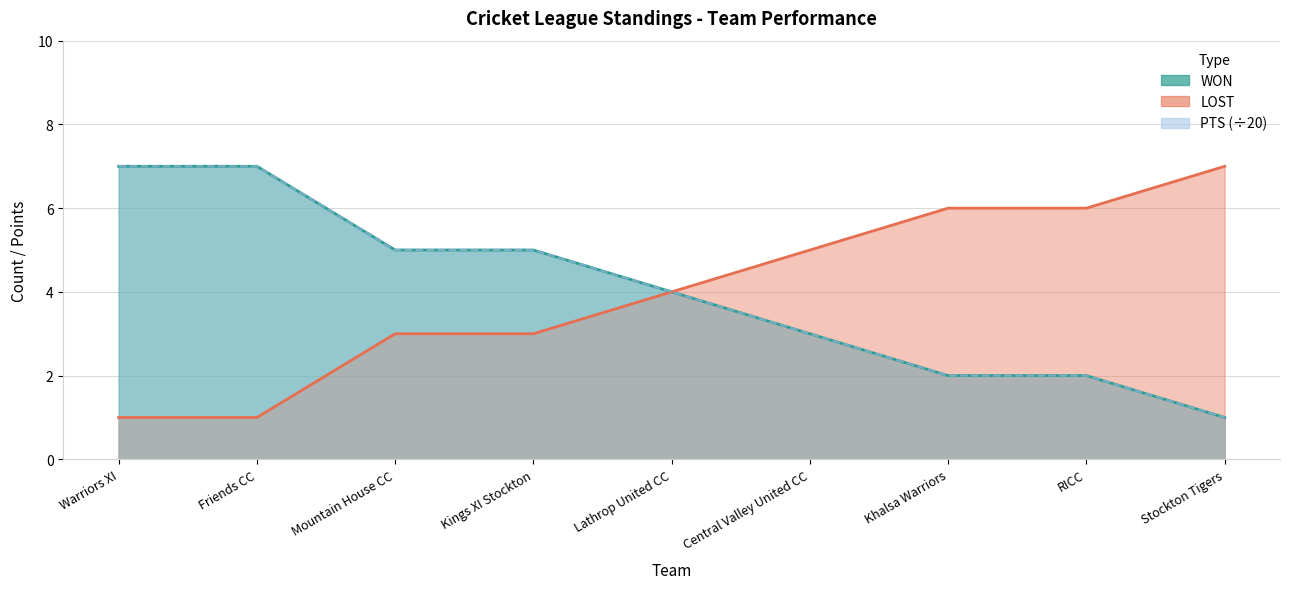

Reading left to right, extract all data points from this chart.

WON: 7	7	5	5	4	3	2	2	1
LOST: 1	1	3	3	4	5	6	6	7
PTS: 7	7	5	5	4	3	2	2	1